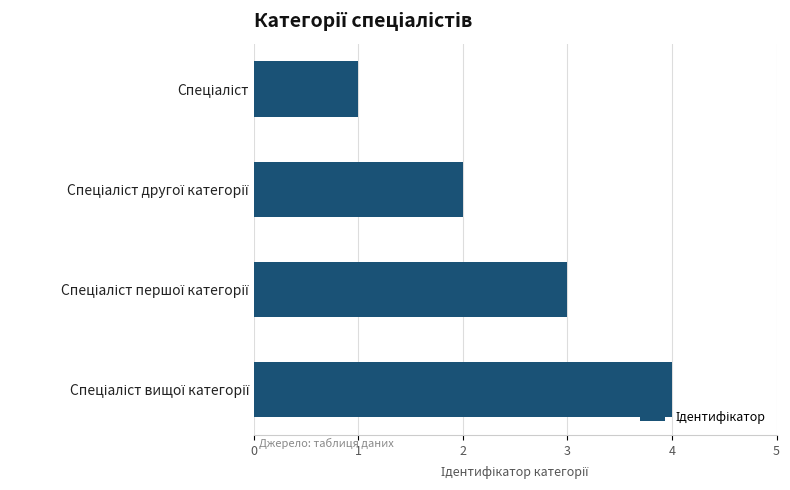

How many values are between 2 and 4?

3